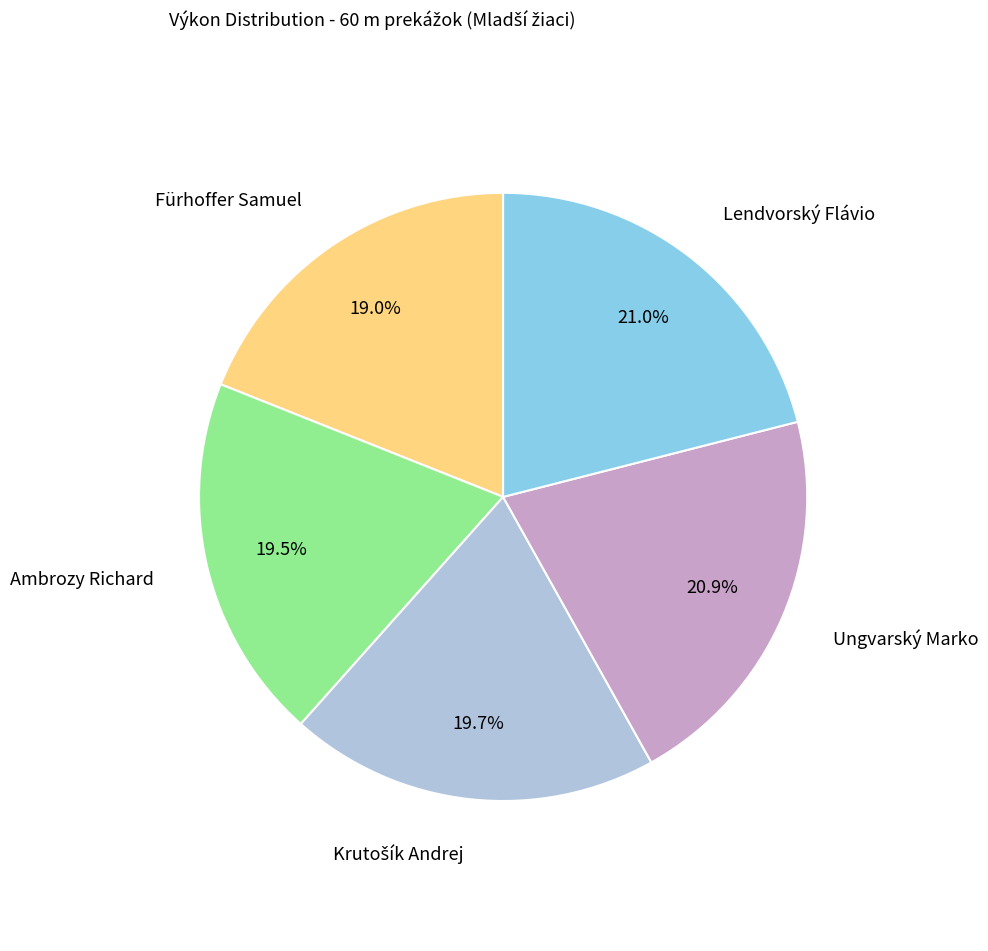

Does any single category account for the majority?

No